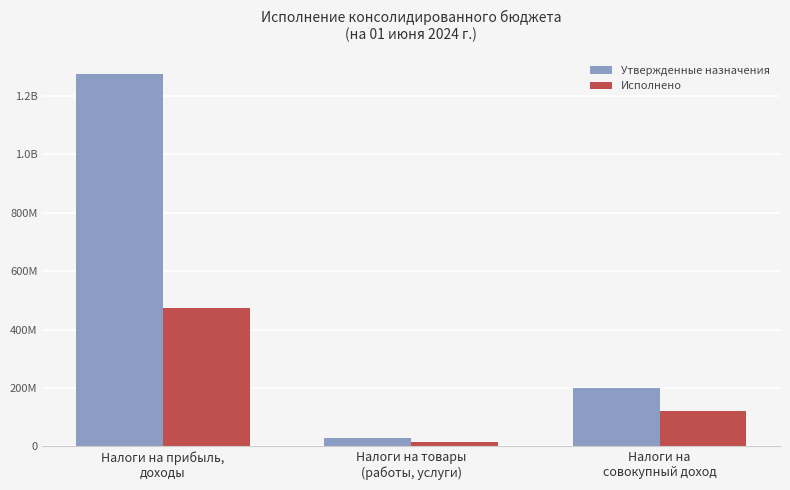

At which category is the sum across all series the highest?

Налоги на прибыль,
доходы